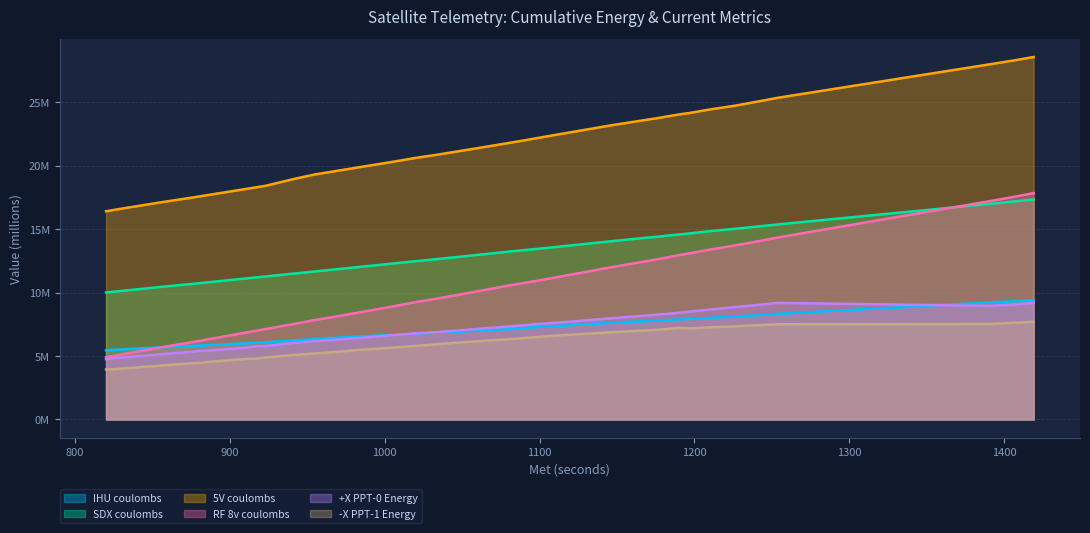

What is the difference between the -X PPT-1 Energy values at 838 and 1190?

3.1